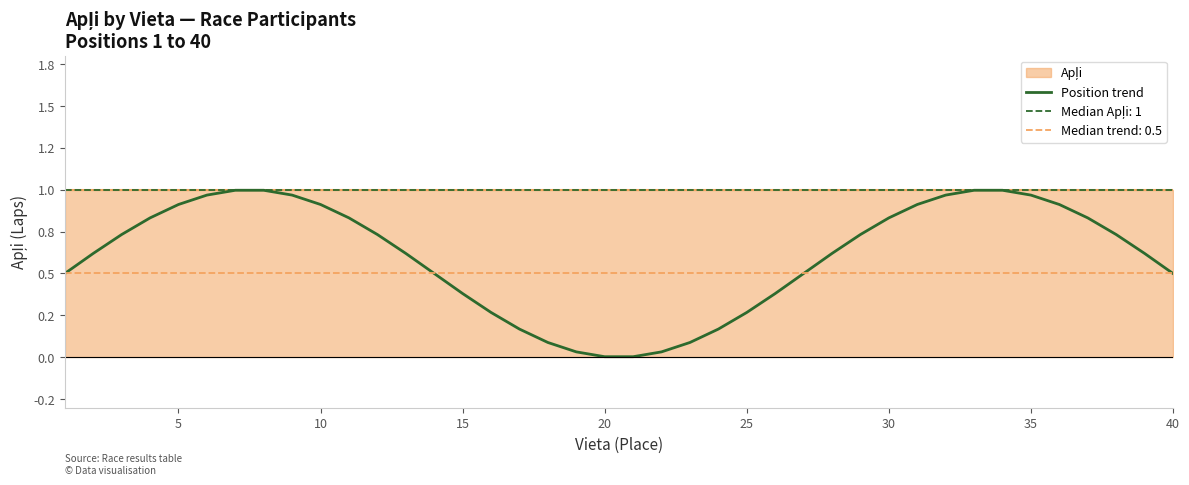

At which category does the data reach its first local valley?

20